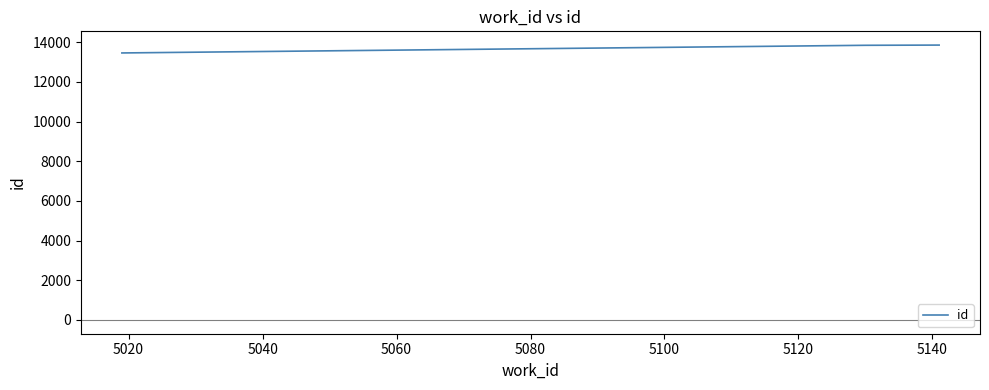

What is the maximum value shown in the chart?

13858